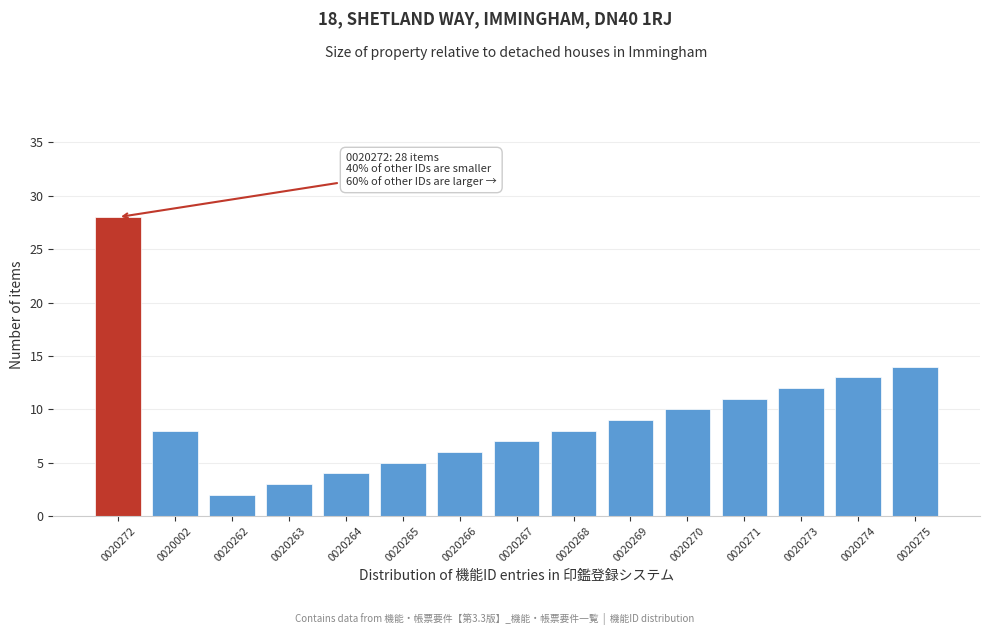

Reading left to right, list all the values displayed in this chart.

0020272=28	0020002=8	0020262=2	0020263=3	0020264=4	0020265=5	0020266=6	0020267=7	0020268=8	0020269=9	0020270=10	0020271=11	0020273=12	0020274=13	0020275=14